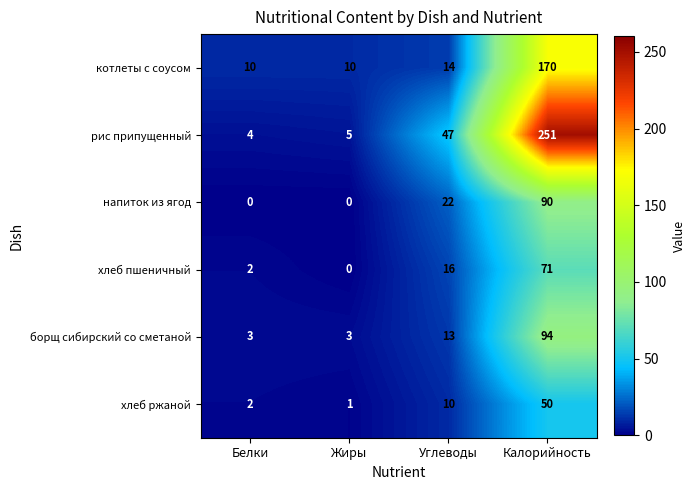

Reading left to right, list all the values displayed in this chart.

котлеты с соусом: 10	10	14	170
рис припущенный: 4	5	47	251
напиток из ягод: 0	0	22	90
хлеб пшеничный: 2	0	16	71
борщ сибирский со сметаной: 3	3	13	94
хлеб ржаной: 2	1	10	50